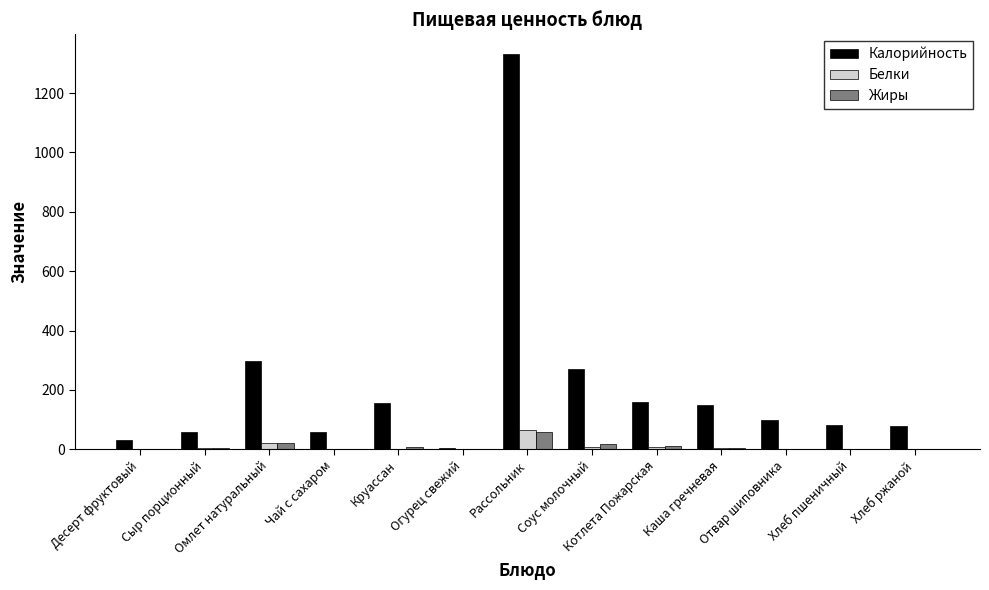

What is the difference between the Белки values at Круассан and Хлеб ржаной?

0.3